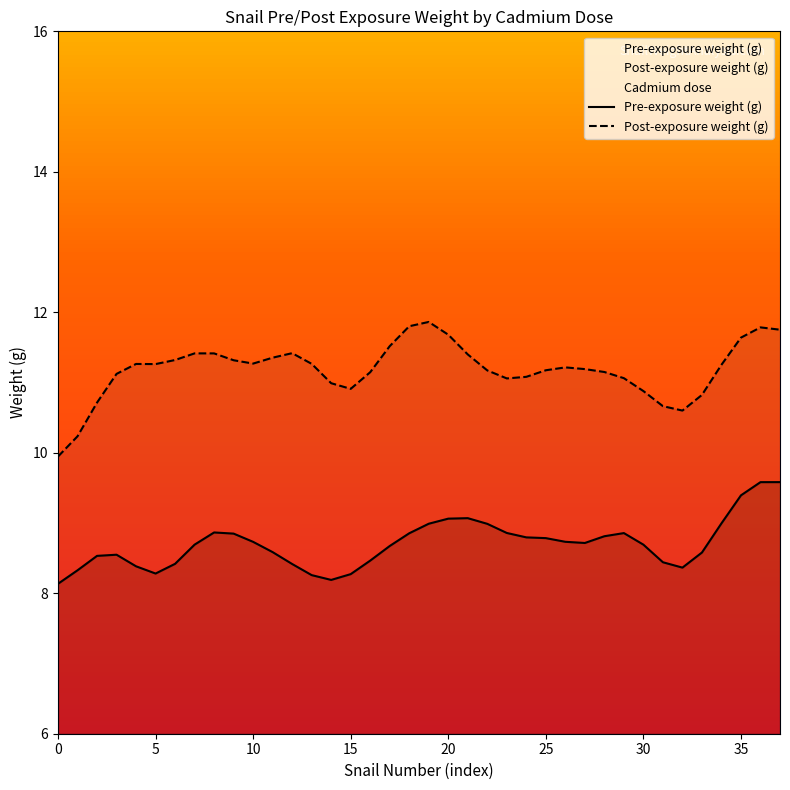

How many interior local valleys does the Pre-exposure weight (g) series have?

4